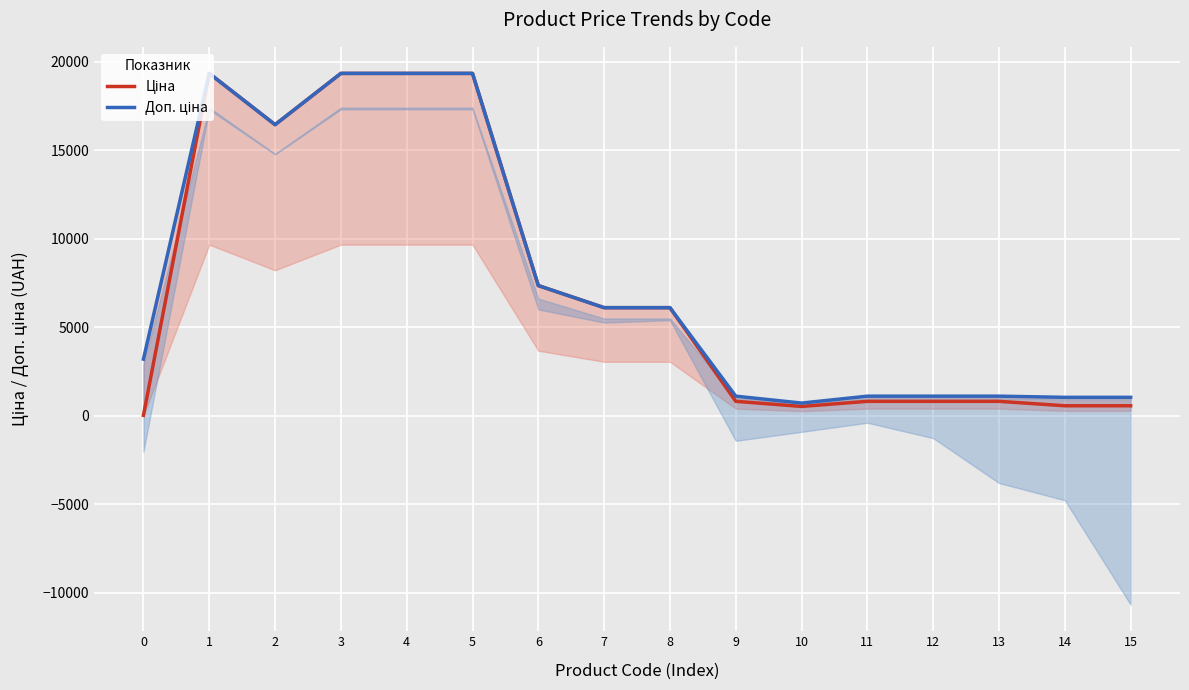

What is the value of the Доп. ціна point at the 7th from the left?

7360.2